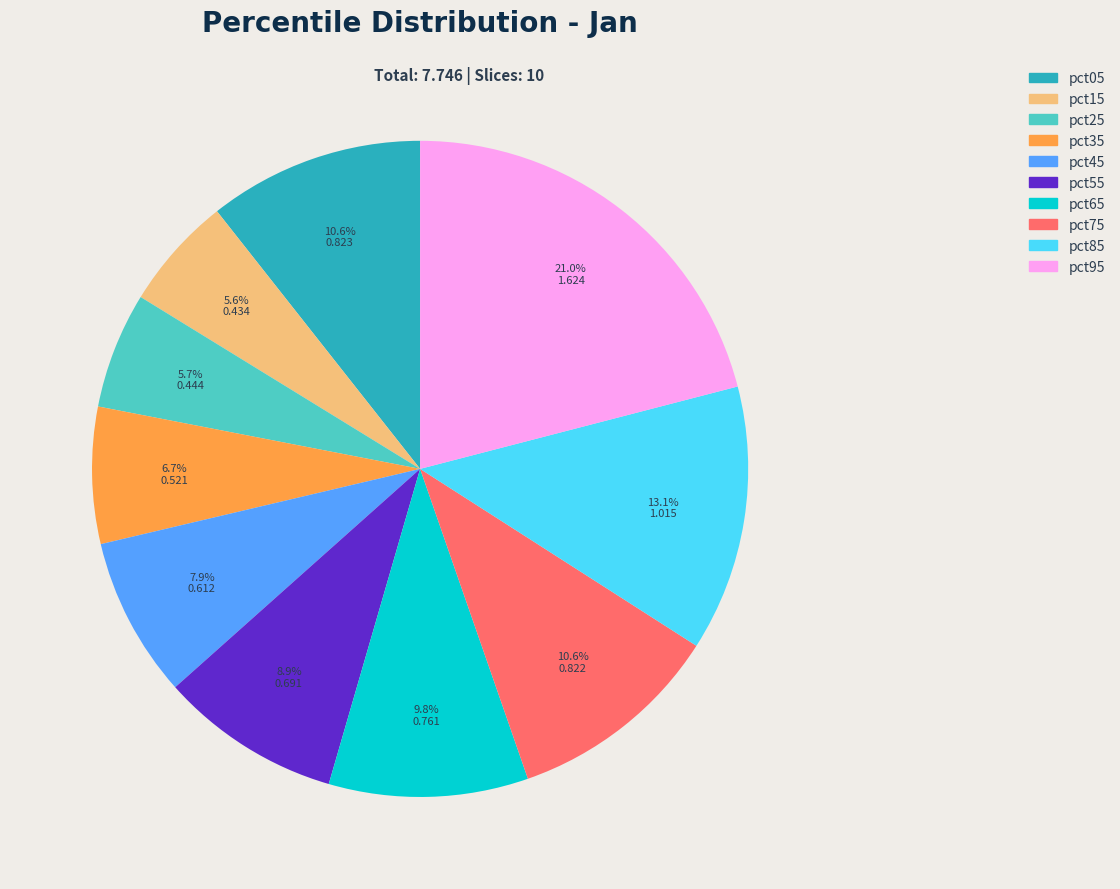

Is there any slice that represents more than half of the pie?

No